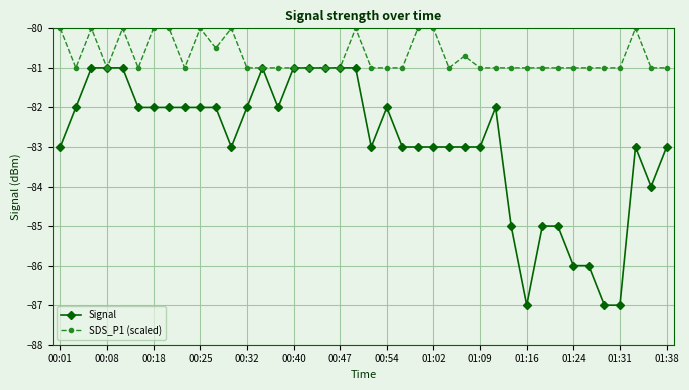

Which series has the largest range (max minus min)?

Signal